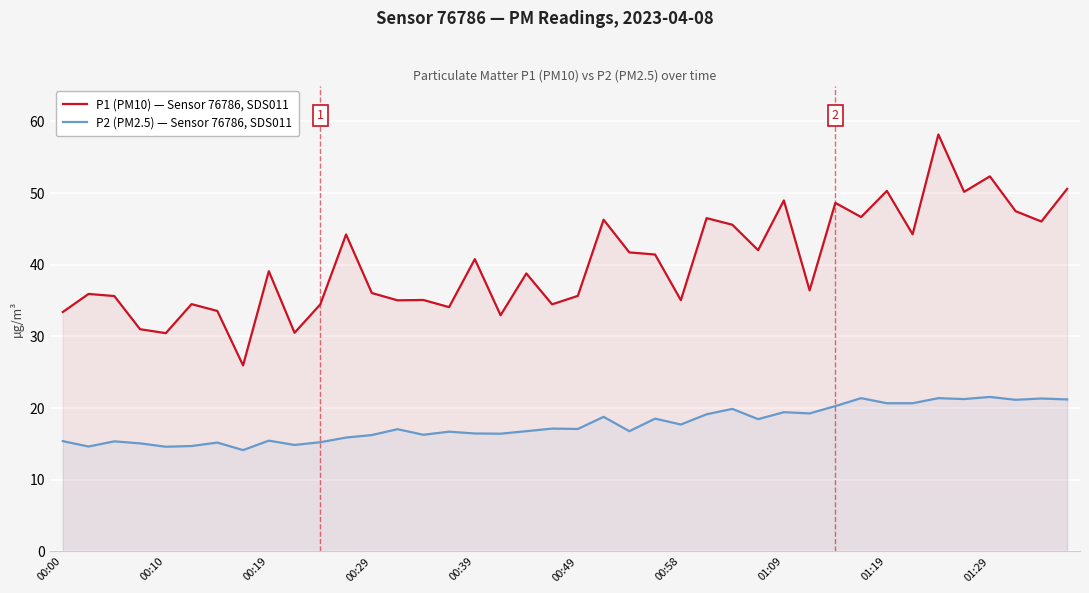

Which series has the largest total across all categories?

P1 (PM10) — Sensor 76786, SDS011